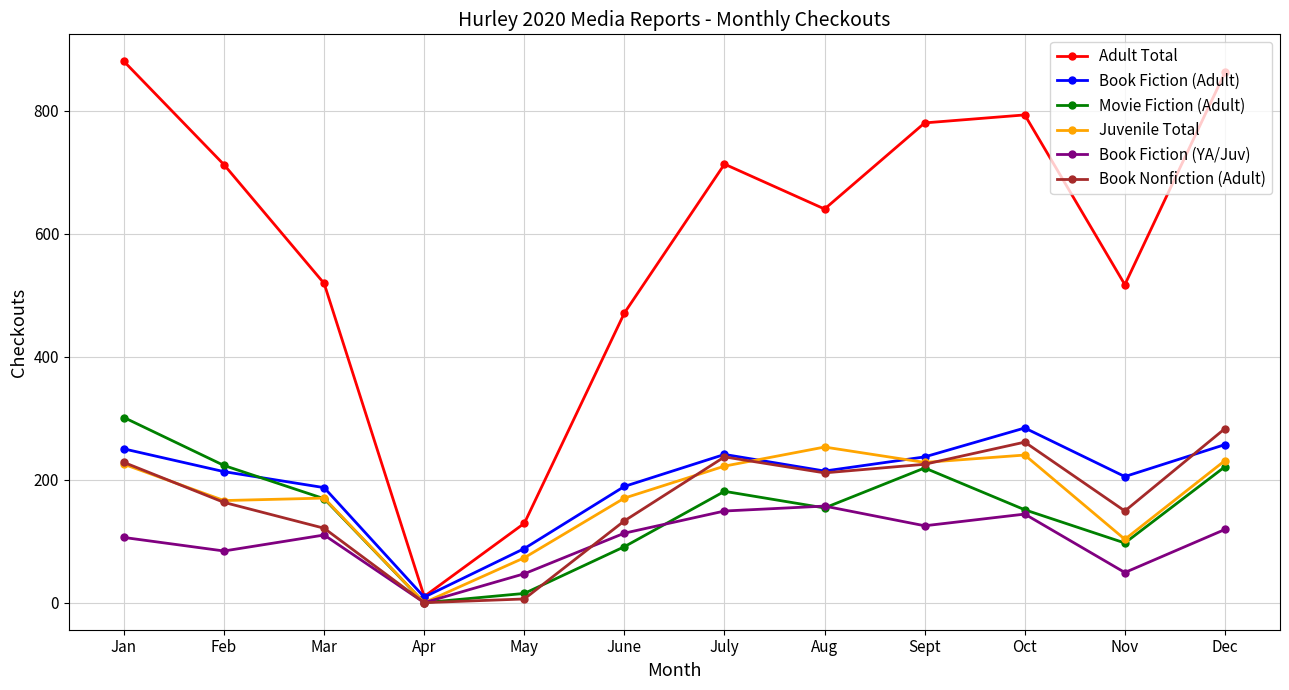

What is the maximum value for Adult Total?

880